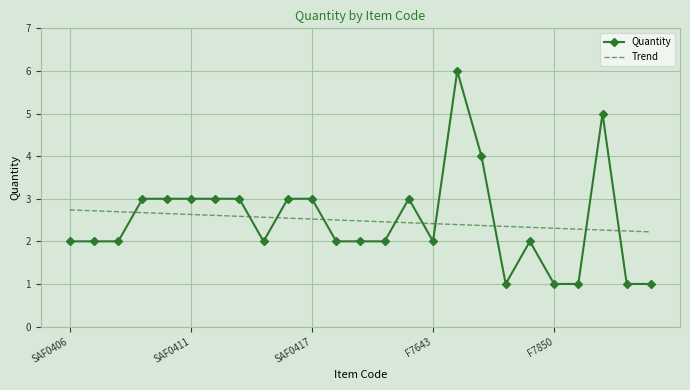

What is the maximum value for Trend?

2.7